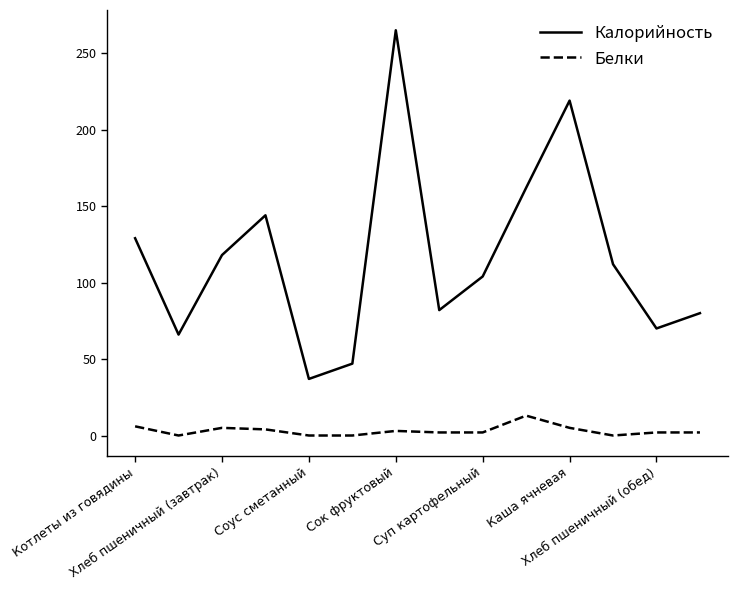

Rank the series by their average value, from lowest to highest.

Белки, Калорийность